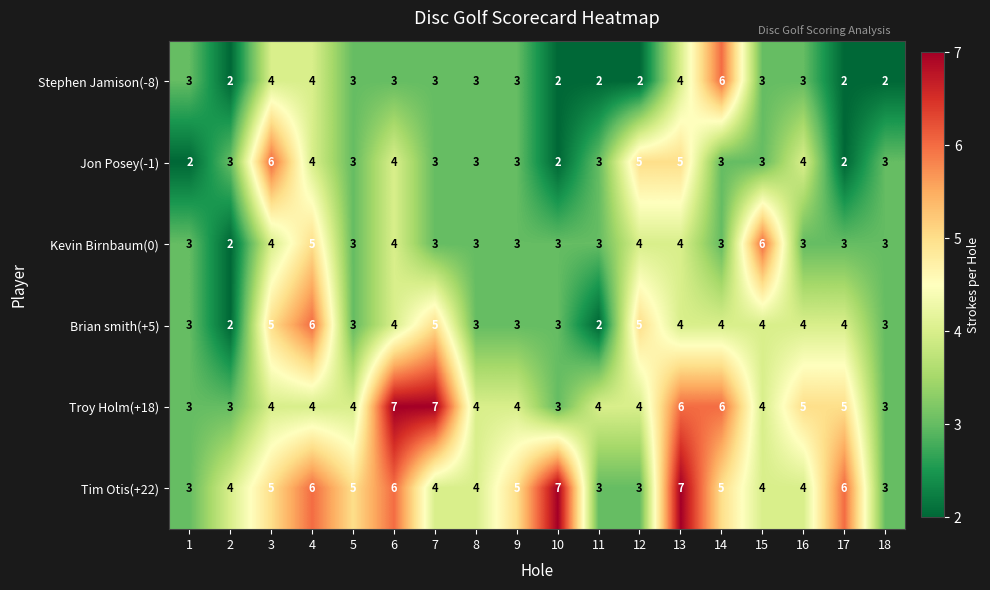

Which series changed the most between 6 and 10?

Troy Holm(+18)